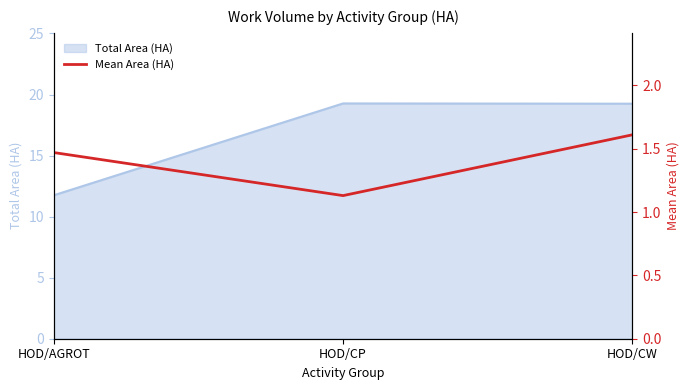

True or false: Total Area (HA) has a value of 18.1 at HOD/AGROT.

False